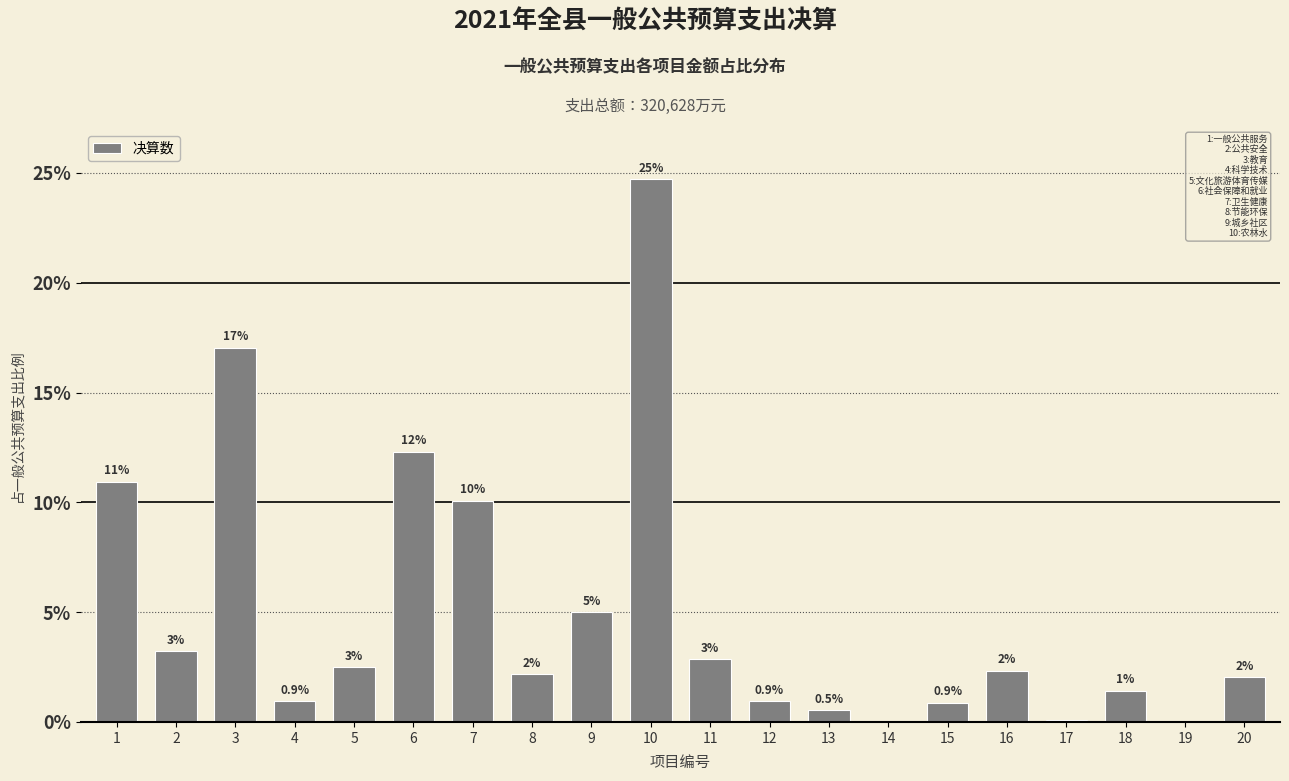

What is the maximum value shown in the chart?

24.7